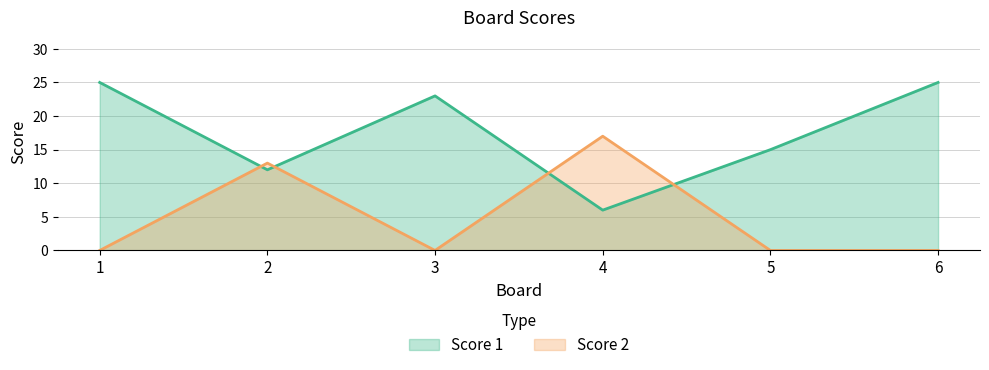

What is the sum of the Score 1 values at 4 and 3?

29